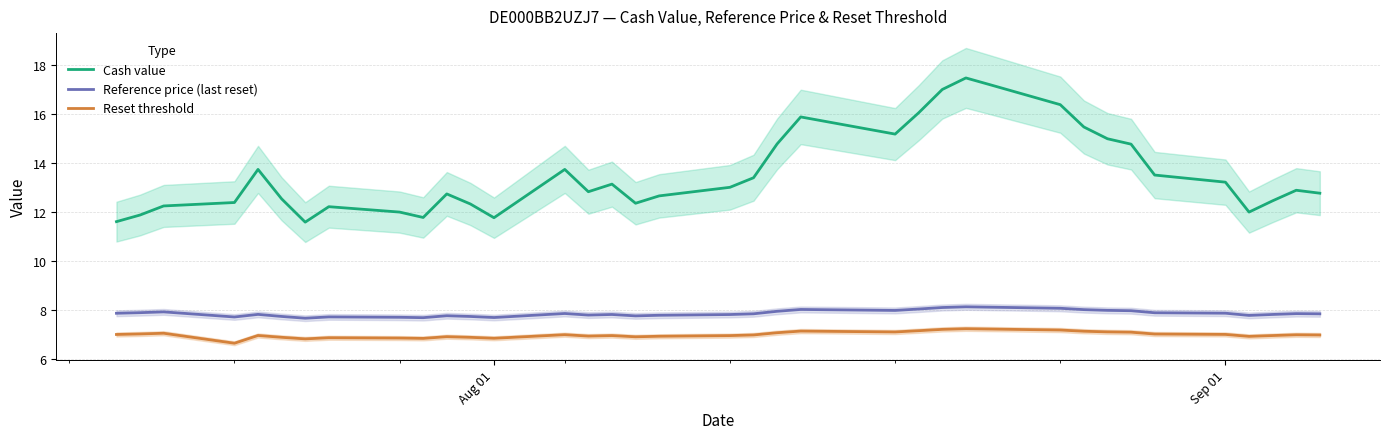

True or false: Cash value and Reference price (last reset) intersect in this chart.

False